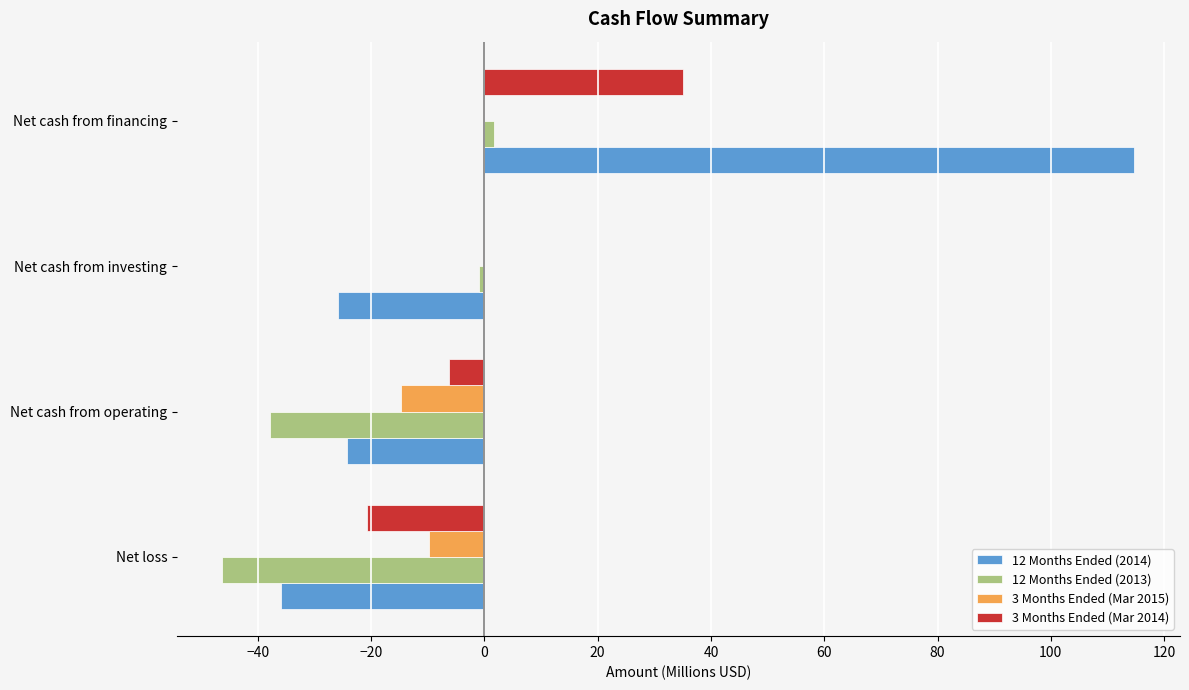

What is the sum of the 3 Months Ended (Mar 2014) values at Net cash from operating and Net loss?

-27.0